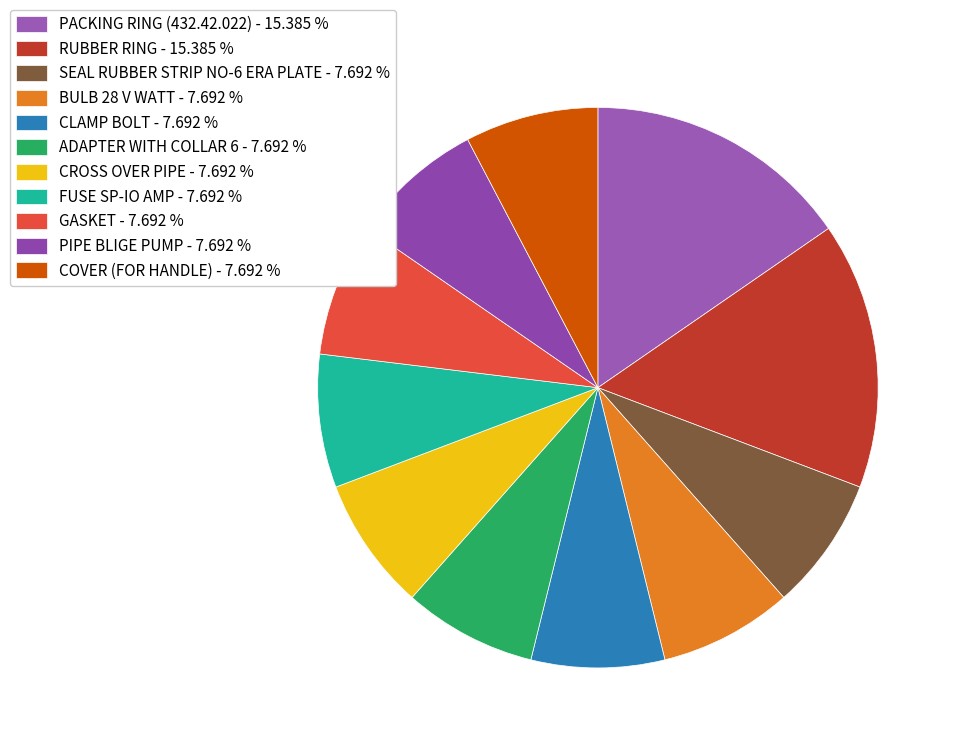

Does ADAPTER WITH COLLAR 6 represent more than half of the total?

No